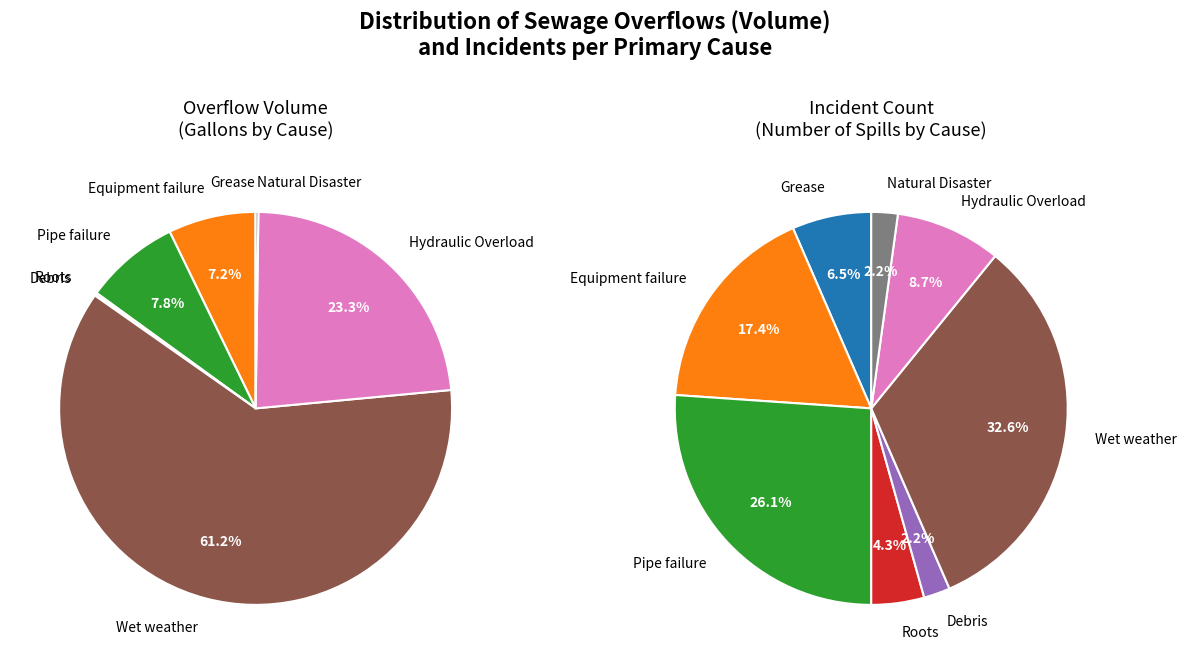

The Natural Disaster slice represents 13% of the pie. True or false?

False